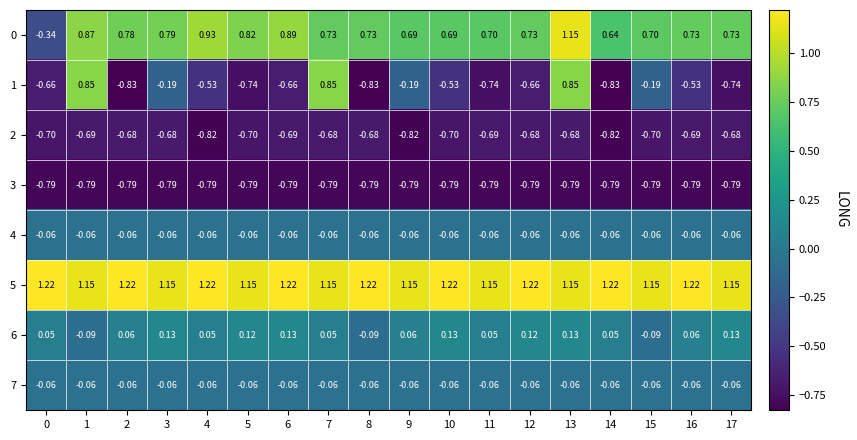

At how many categories does at least one series exceed 0?

18